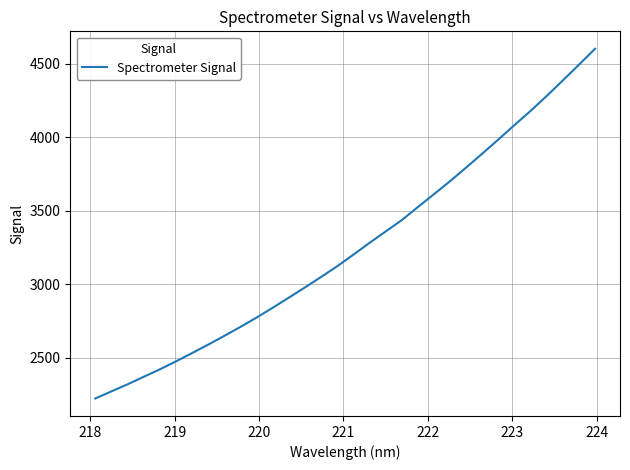

What is the difference between the second highest and second lowest values?

2224.2